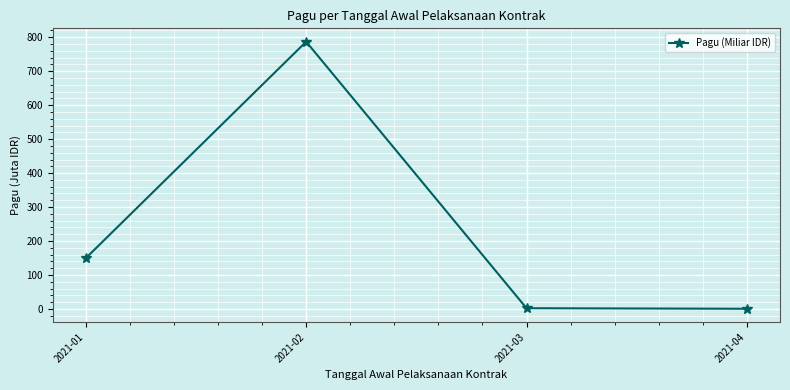

What is the difference between the maximum and minimum values?

786.1